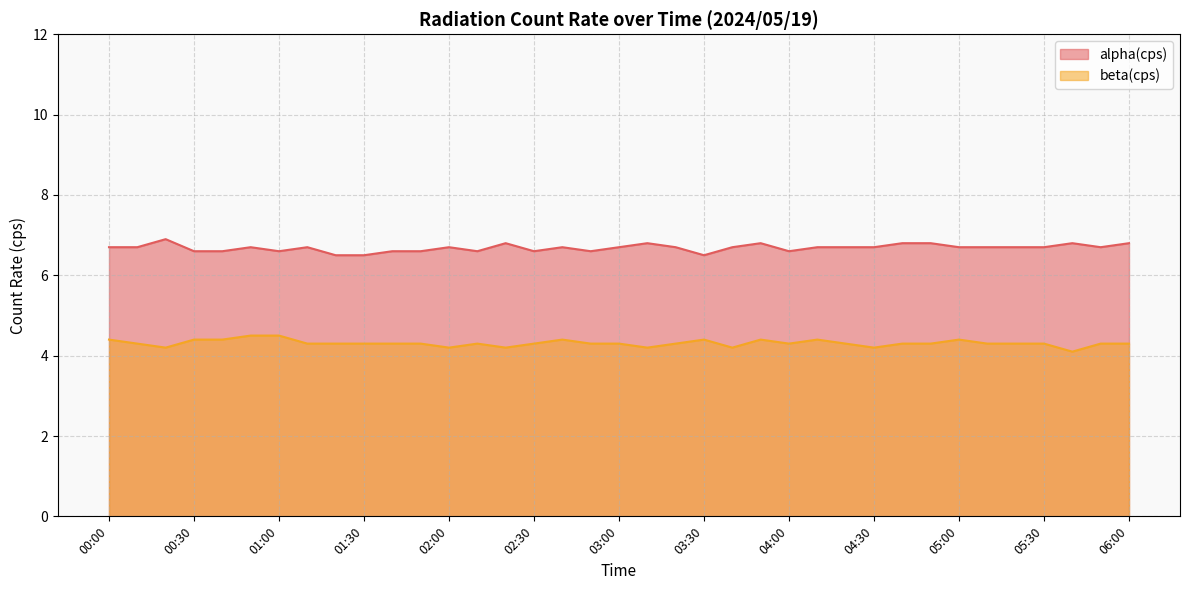

List the labels in order of alpha(cps) value, smallest first.

01:20, 01:30, 03:30, 00:30, 00:40, 01:00, 01:40, 01:50, 02:10, 02:30, 02:50, 04:00, 00:00, 00:10, 00:50, 01:10, 02:00, 02:40, 03:00, 03:20, 03:40, 04:10, 04:20, 04:30, 05:00, 05:10, 05:20, 05:30, 05:50, 02:20, 03:10, 03:50, 04:40, 04:50, 05:40, 06:00, 00:20